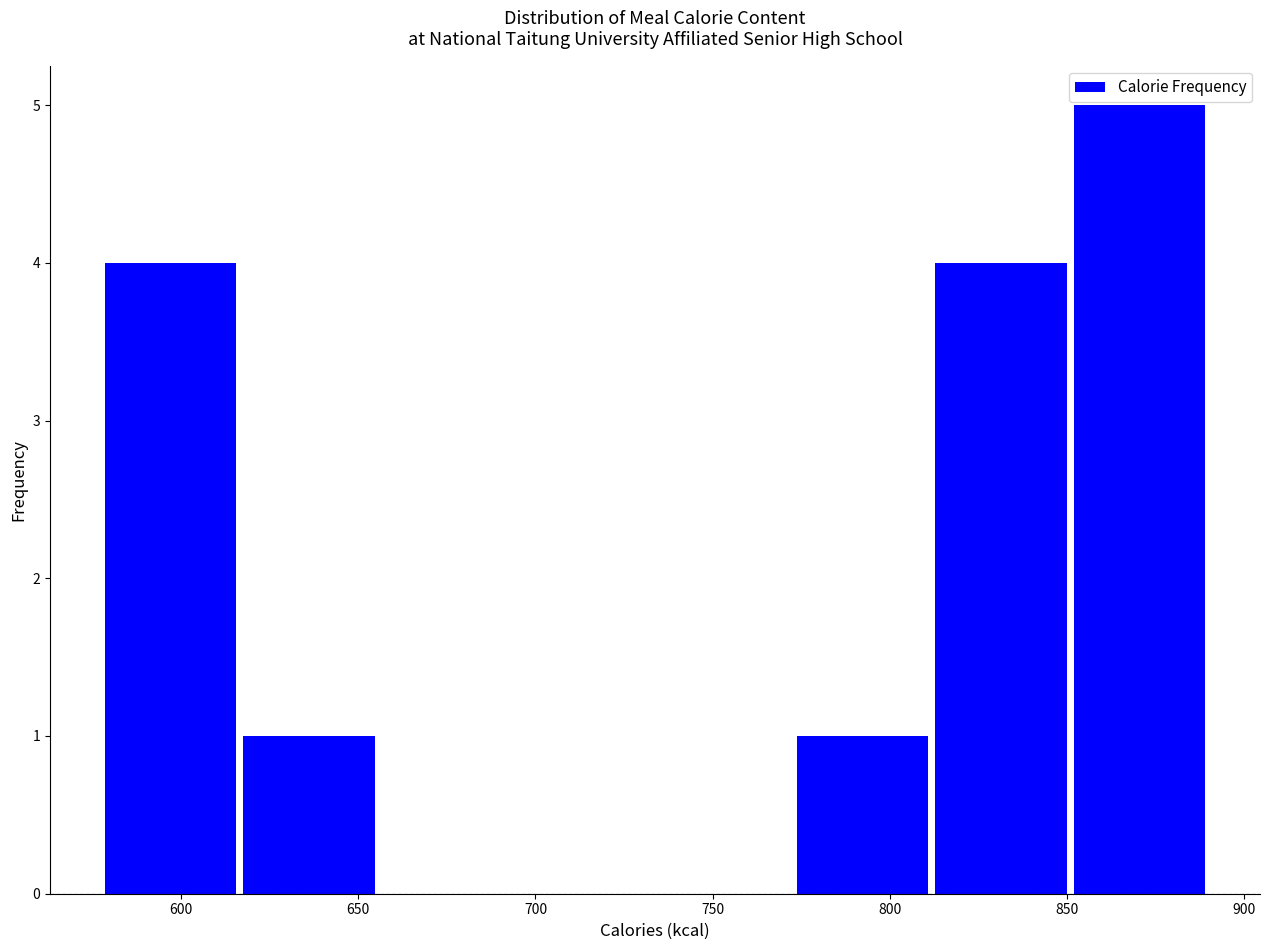

Over which range of the x-axis is the bar tallest?

850 to 890